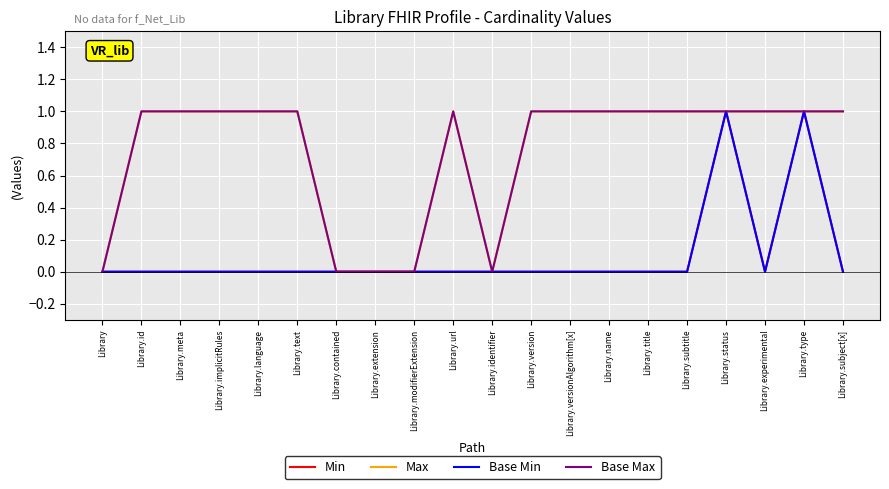

Which category has the highest value in the Base Min series?

Library.status